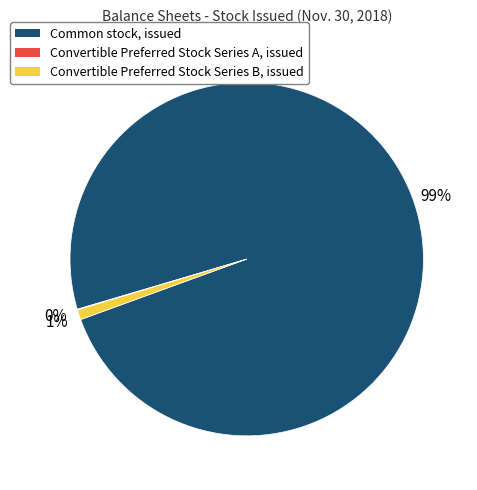

To the nearest percent, what is the difference between the largest and smallest slice percentages?

99%